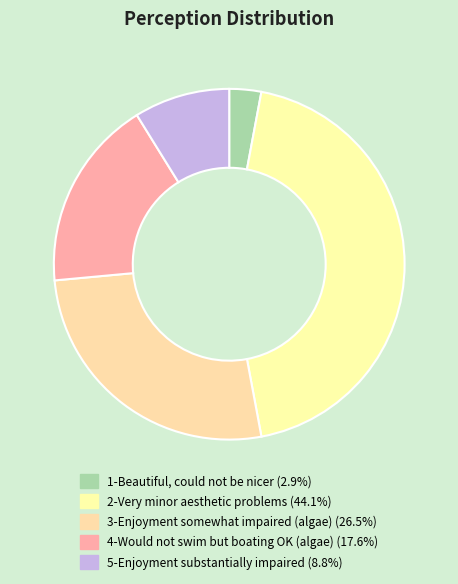

Rank the categories by value from lowest to highest.

1-Beautiful, could not be nicer, 5-Enjoyment substantially impaired, 4-Would not swim but boating OK (algae), 3-Enjoyment somewhat impaired (algae), 2-Very minor aesthetic problems